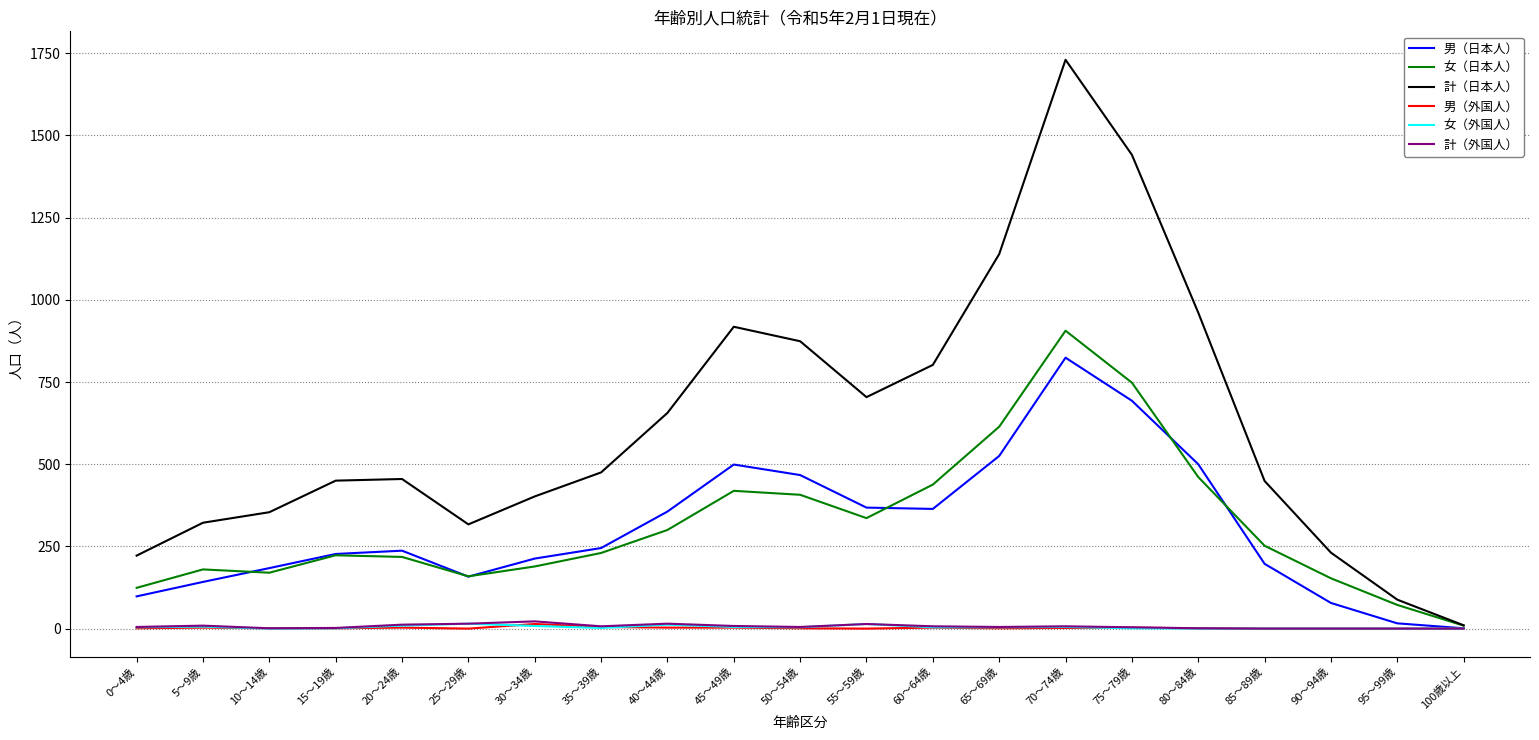

The value of 男（日本人） at 50～54歳 is 742. True or false?

False